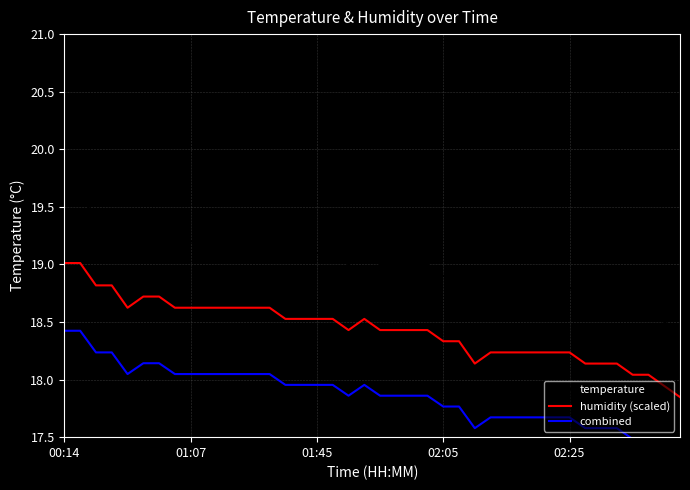

True or false: temperature and humidity (scaled) intersect in this chart.

False